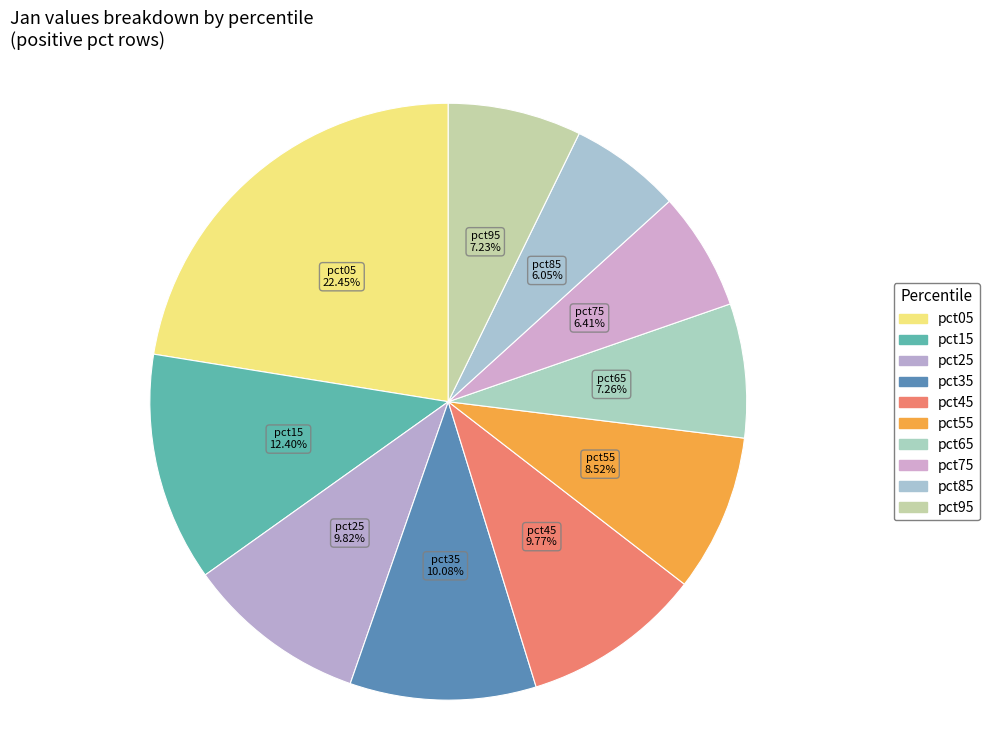

How much of the chart is everything except pct15?

87.6%